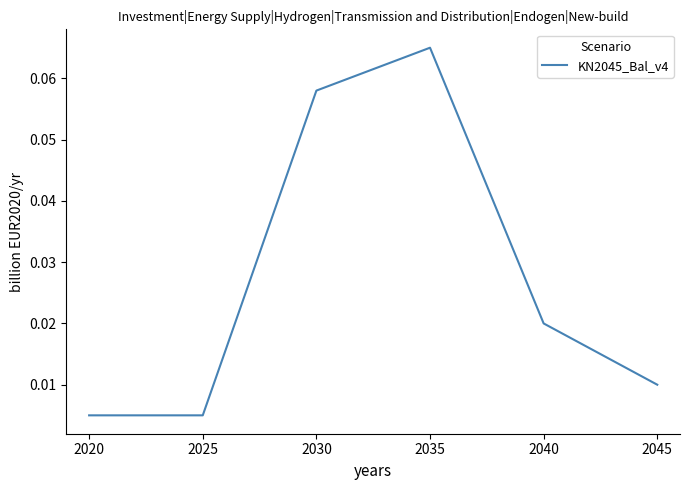

Which label corresponds to the largest value in the chart?

2035